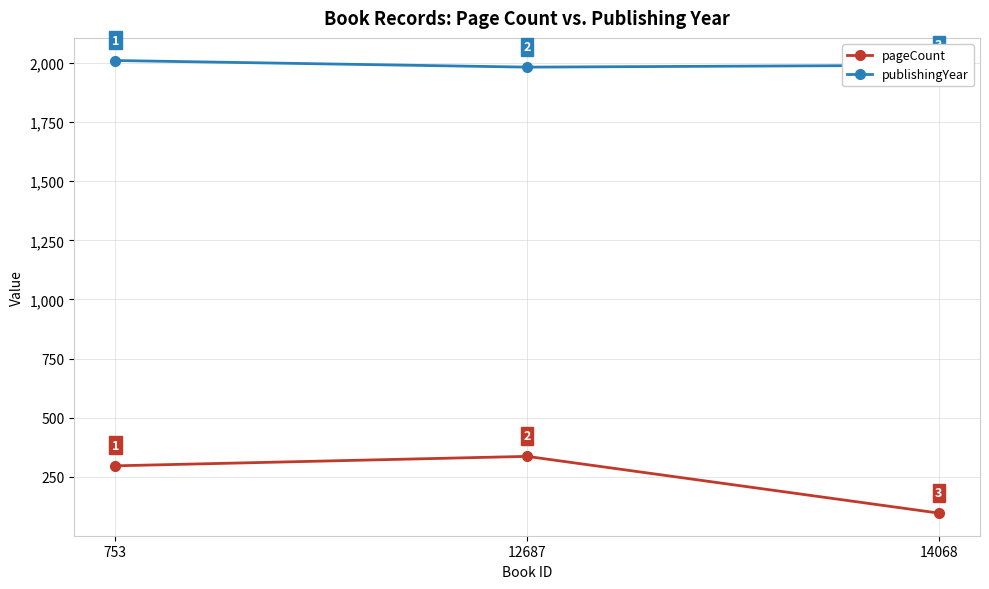

What is the total value across all series at 753?

2307